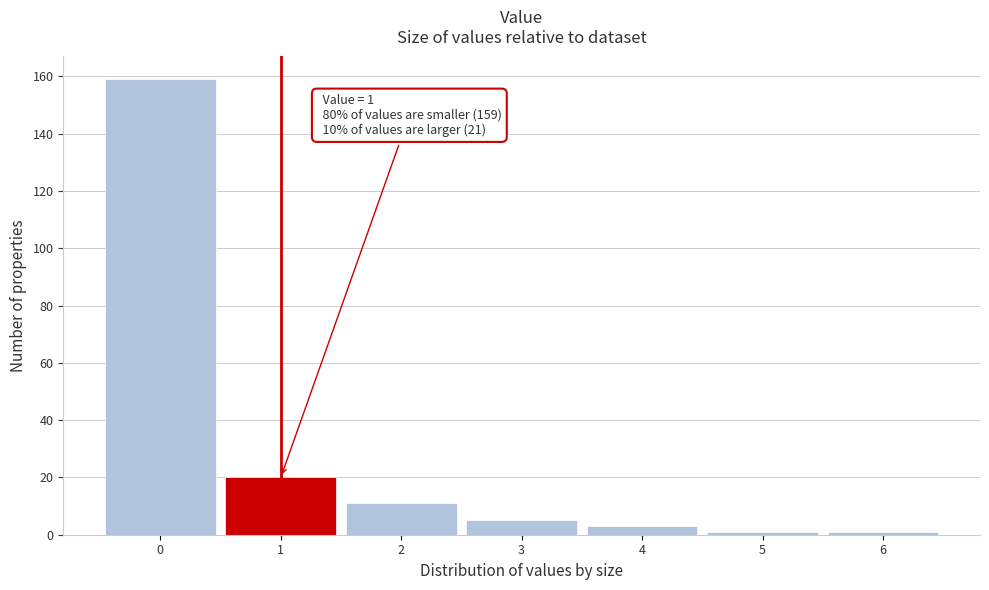

Which range on the x-axis has the tallest bar?

-0.5 to 0.5